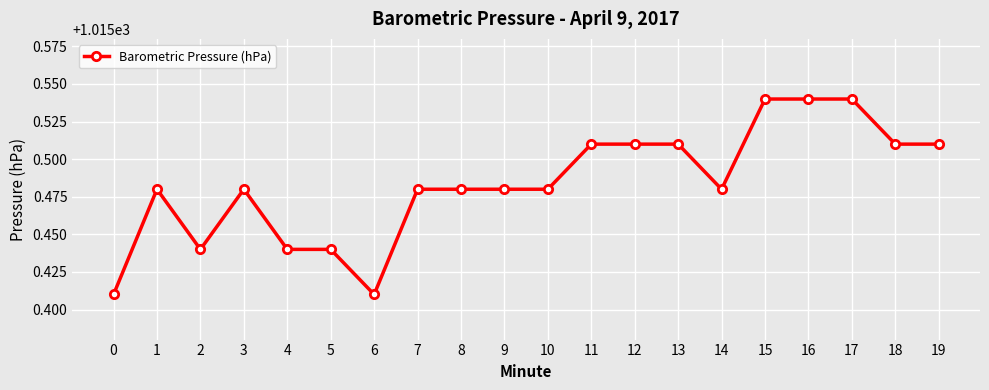

What is the change in value from 2 to 11?

+0.1